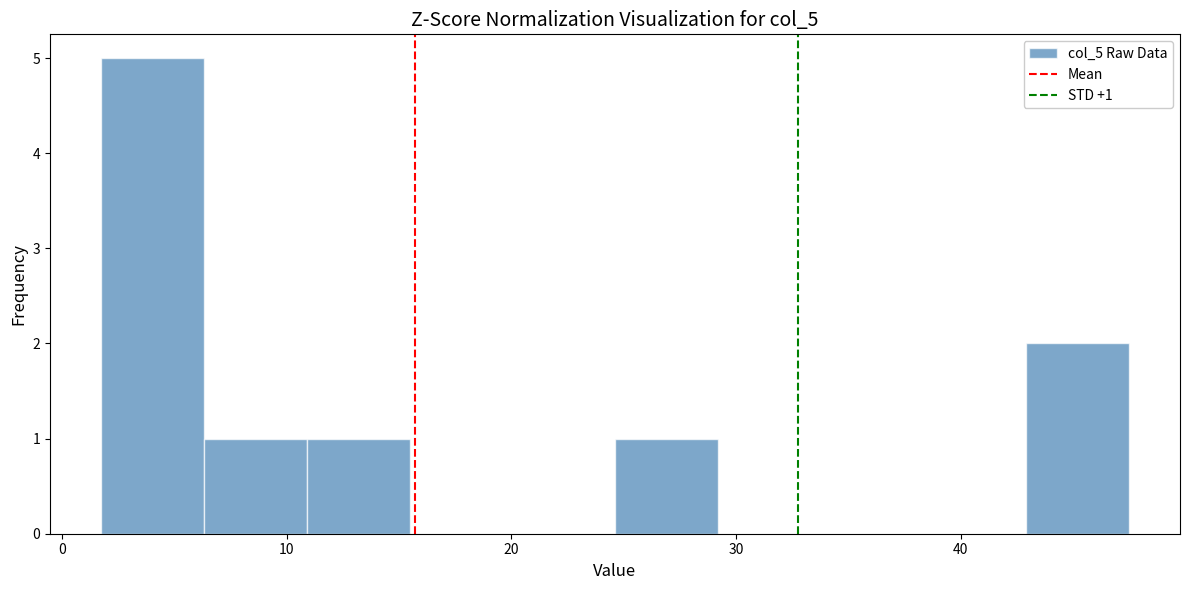

Over which range of the x-axis is the bar tallest?

2 to 6